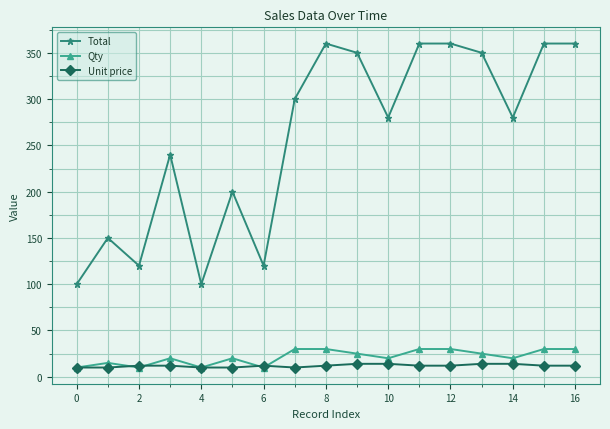

At how many categories does at least one series exceed 343?

7